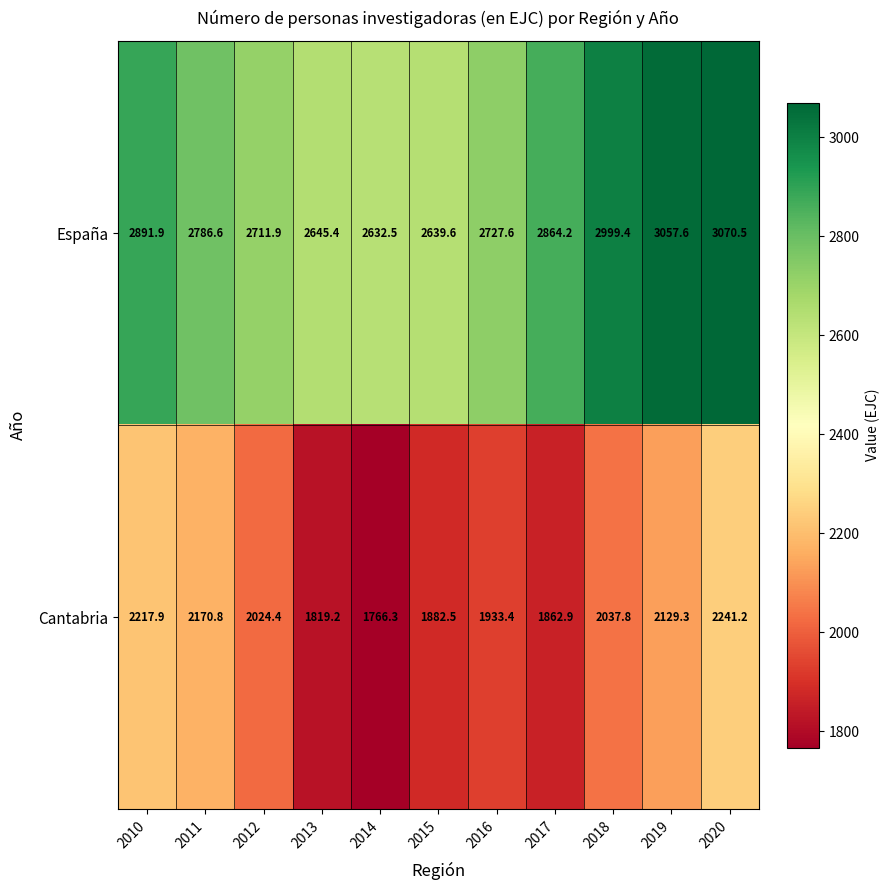

Which series has the widest spread of values?

Cantabria